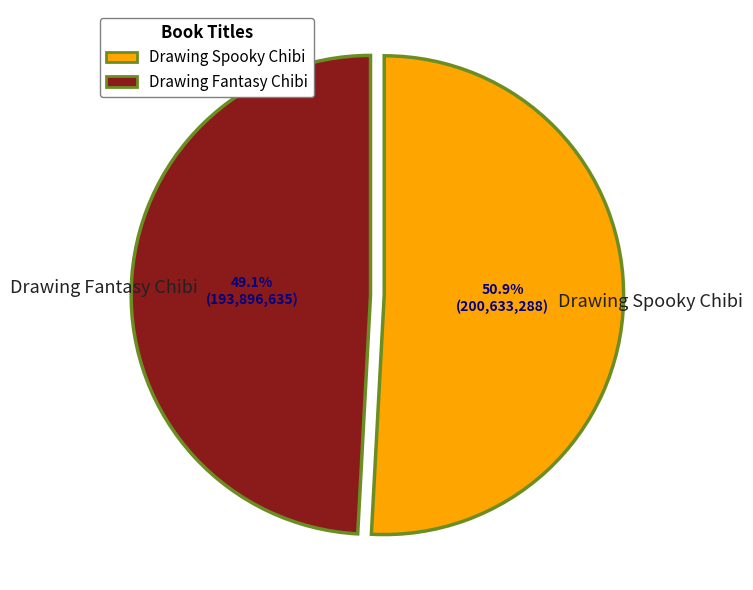

Which category has the smallest portion of the pie?

Drawing Fantasy Chibi